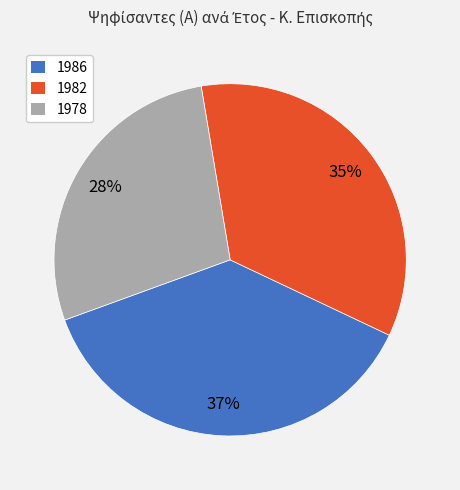

Between 1986 and 1982, which is larger?

1986